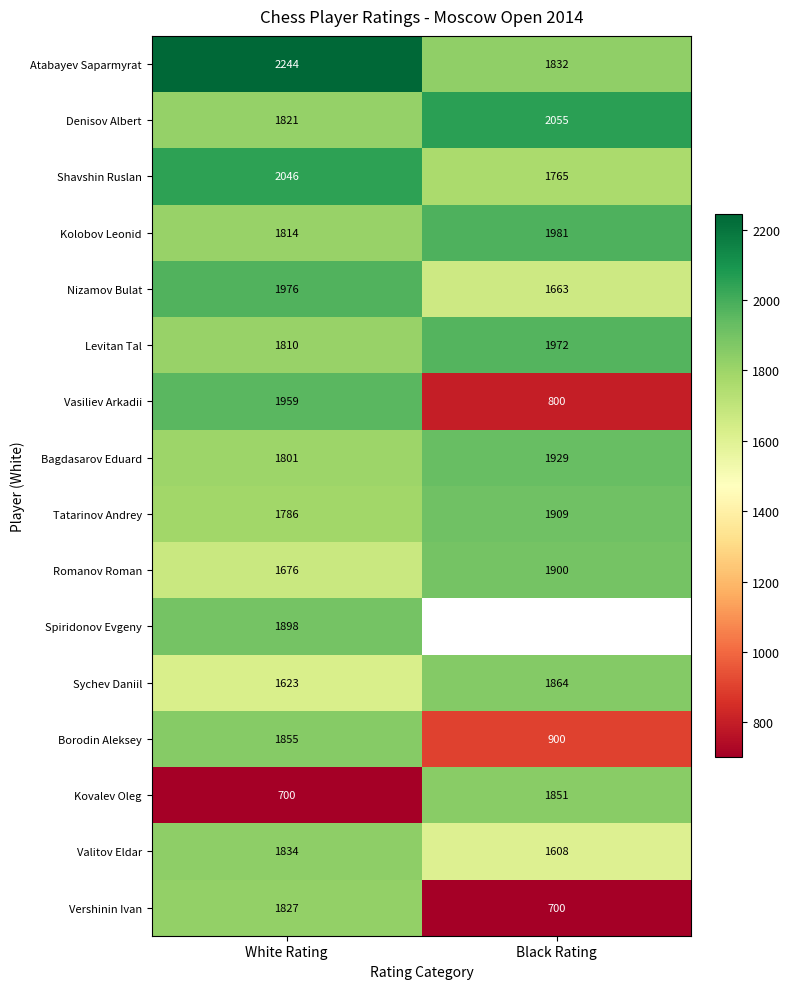

Between Black Rating and White Rating, which is larger?

White Rating